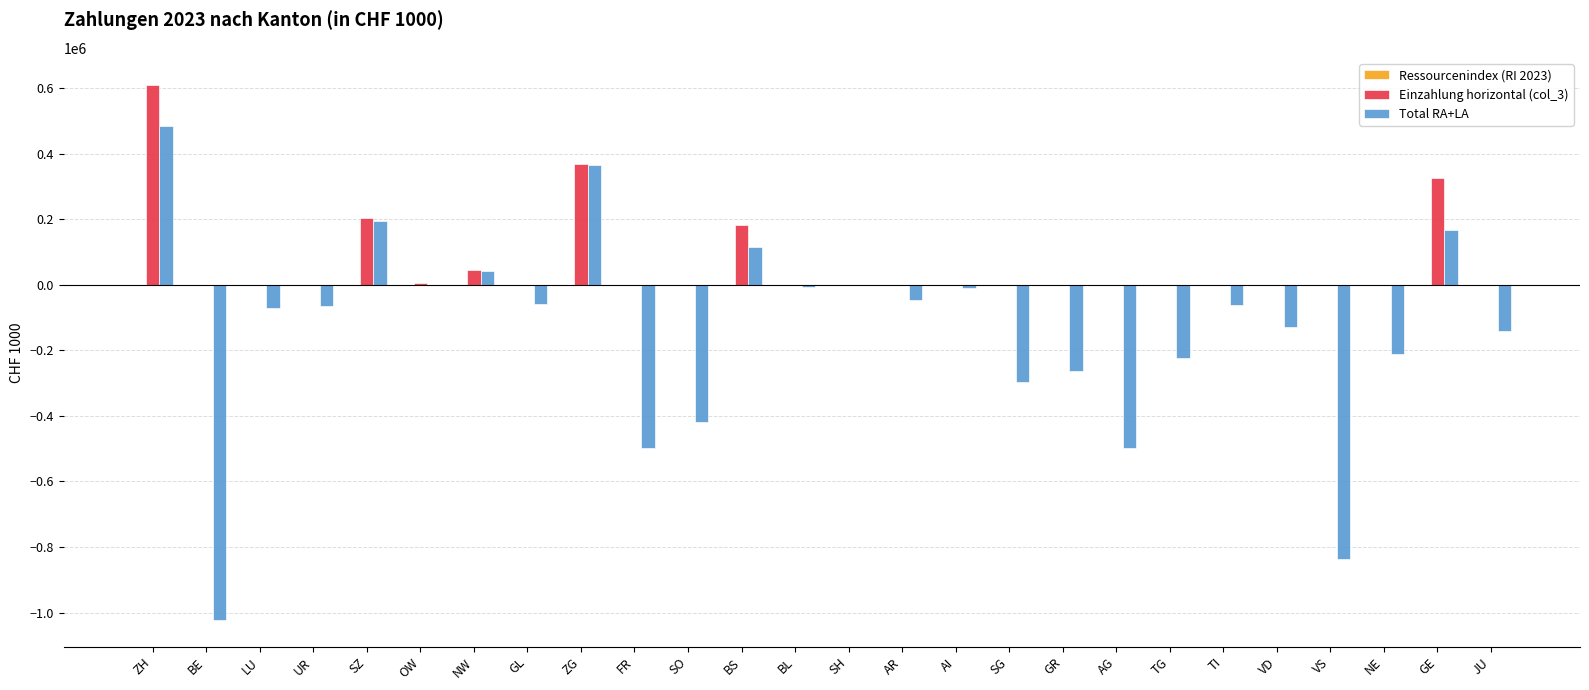

Are the bars grouped side by side (vs. stacked)?

Yes